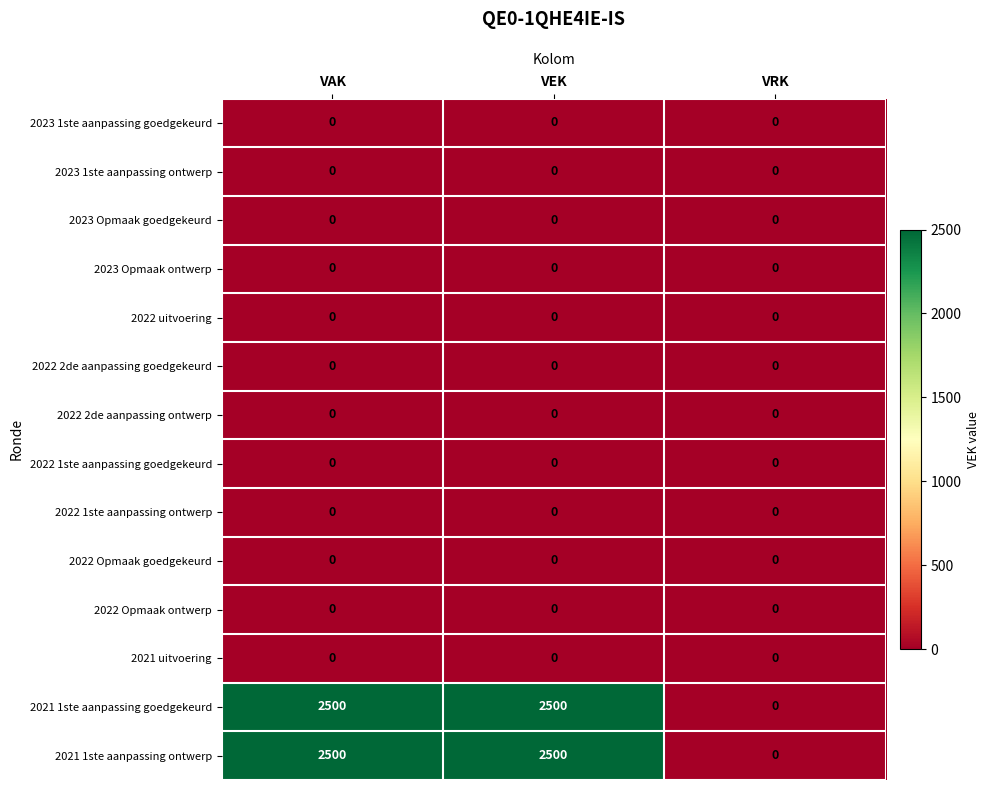

At how many categories does at least one series exceed 630?

2